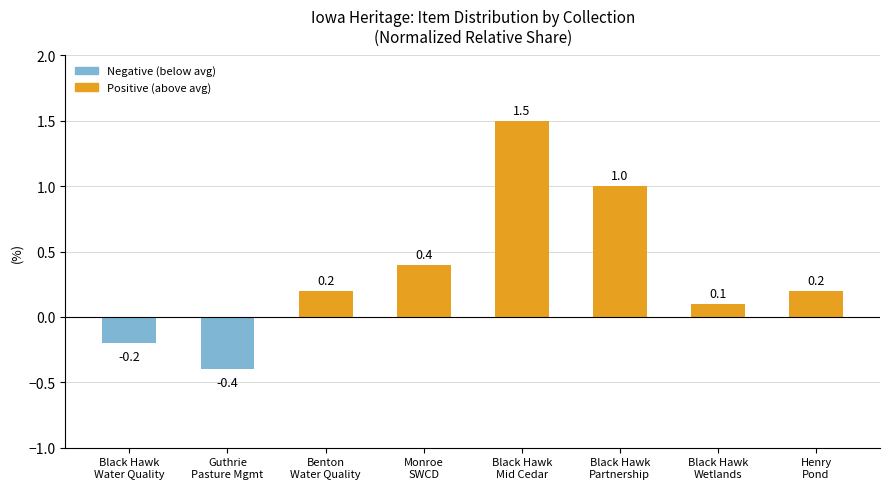

Where does the data first go above 0?

Benton
Water Quality